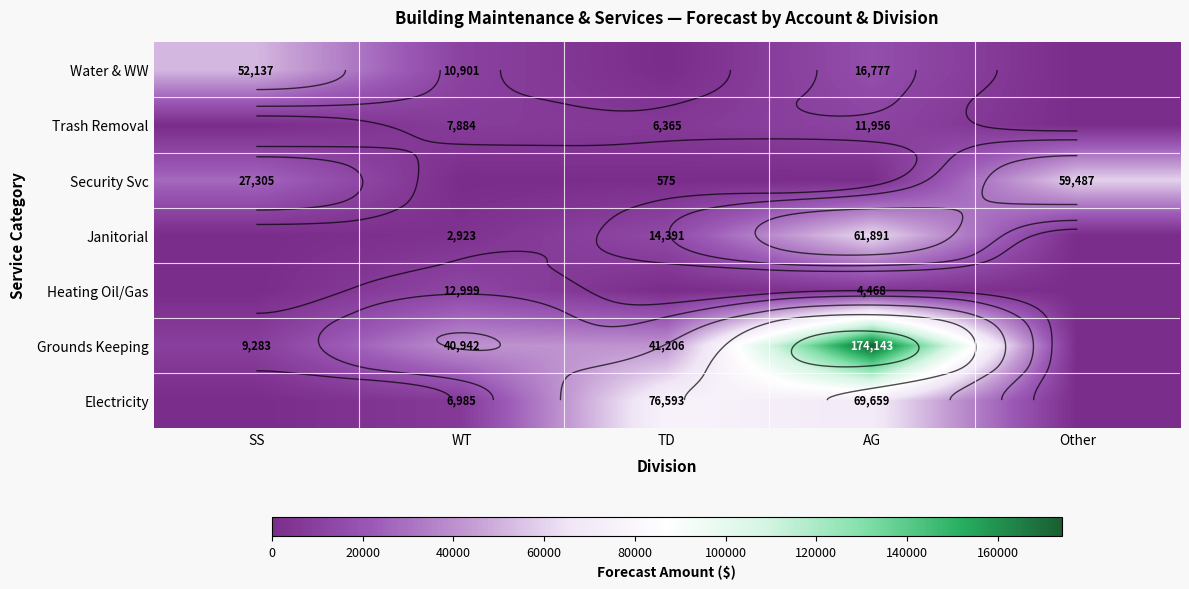

At how many categories does at least one series exceed 28990?

5